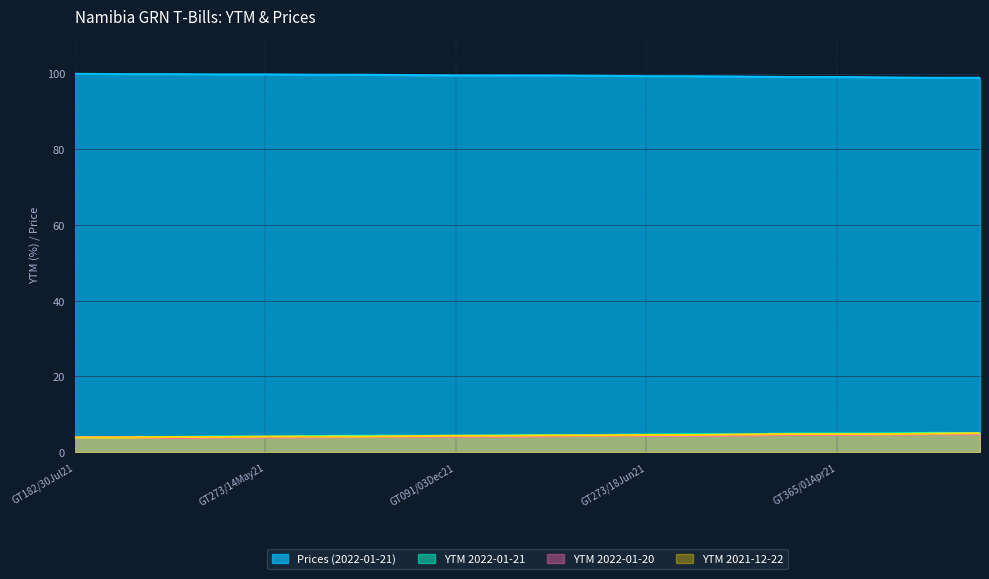

Is the value of YTM 2021-12-22 at GT182/24Sep21 greater than the value of YTM 2022-01-20 at GT091/03Dec21?

Yes